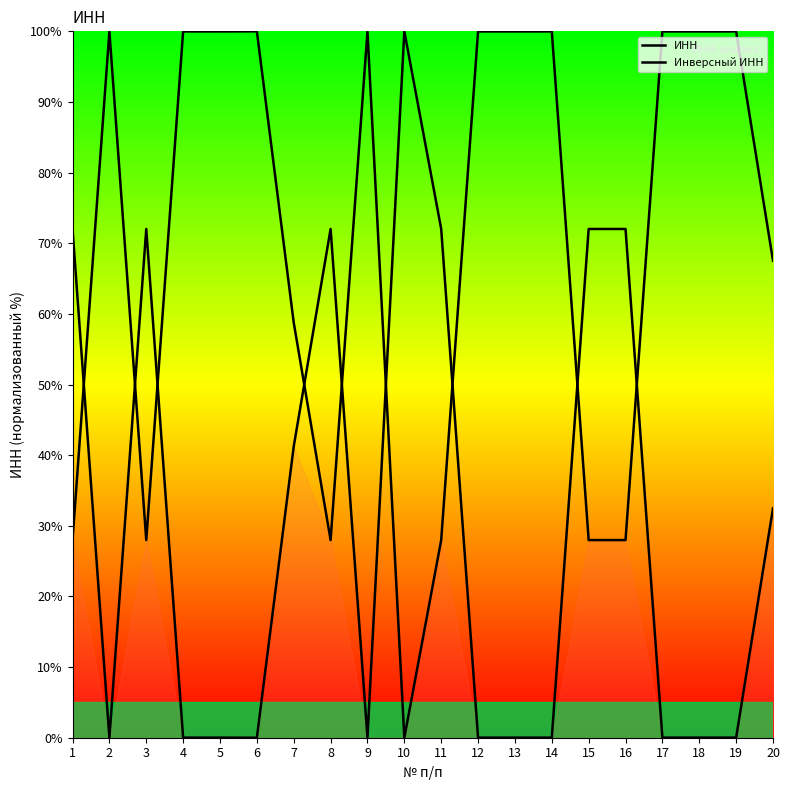

The value of Инверсный ИНН at 20 is 32.5. True or false?

True